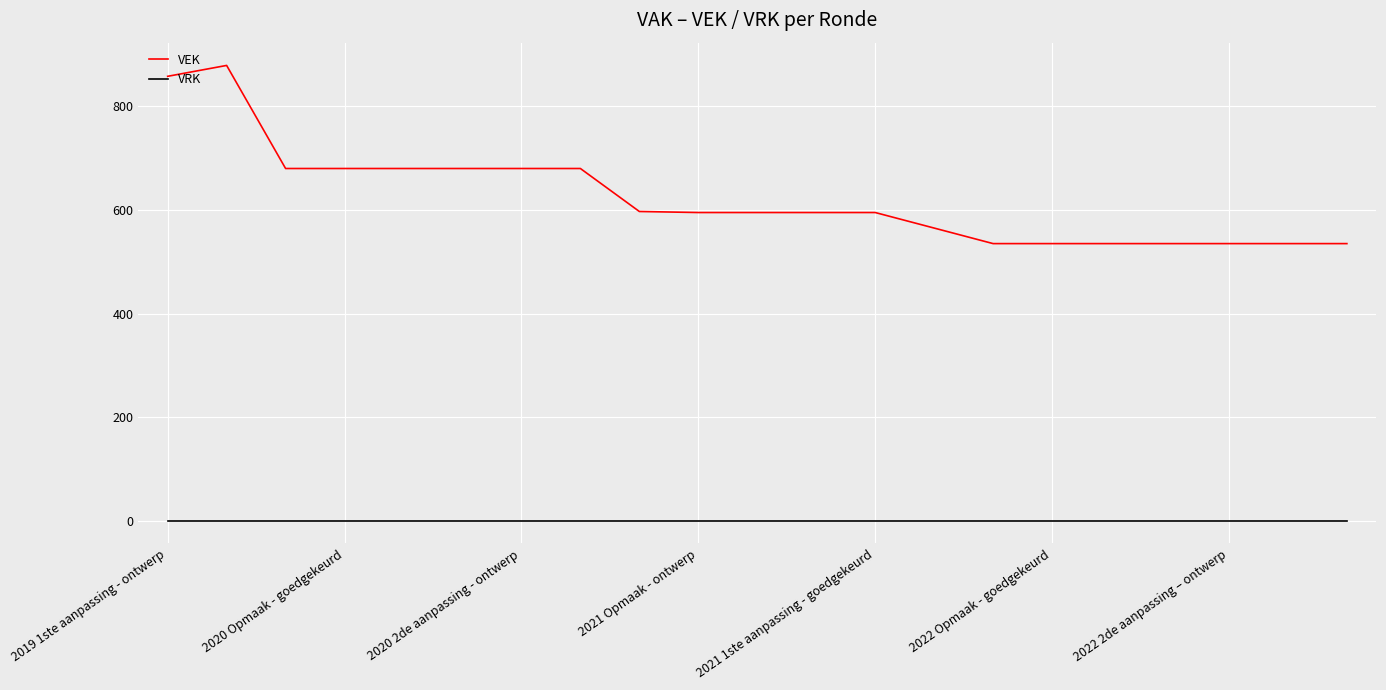

How many lines are shown in the chart?

2